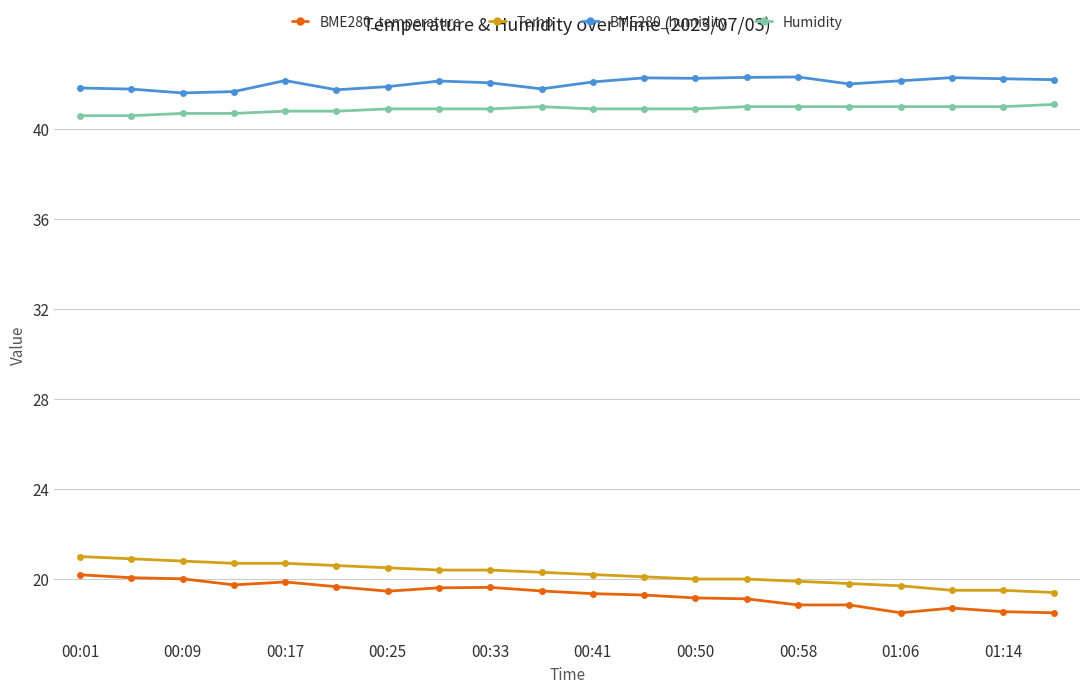

How many data points does each series have?

20